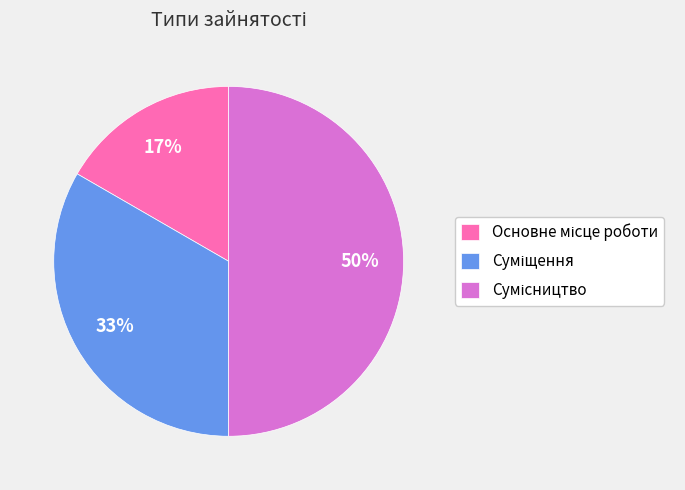

To the nearest percent, what is the difference between the largest and smallest slice percentages?

33%